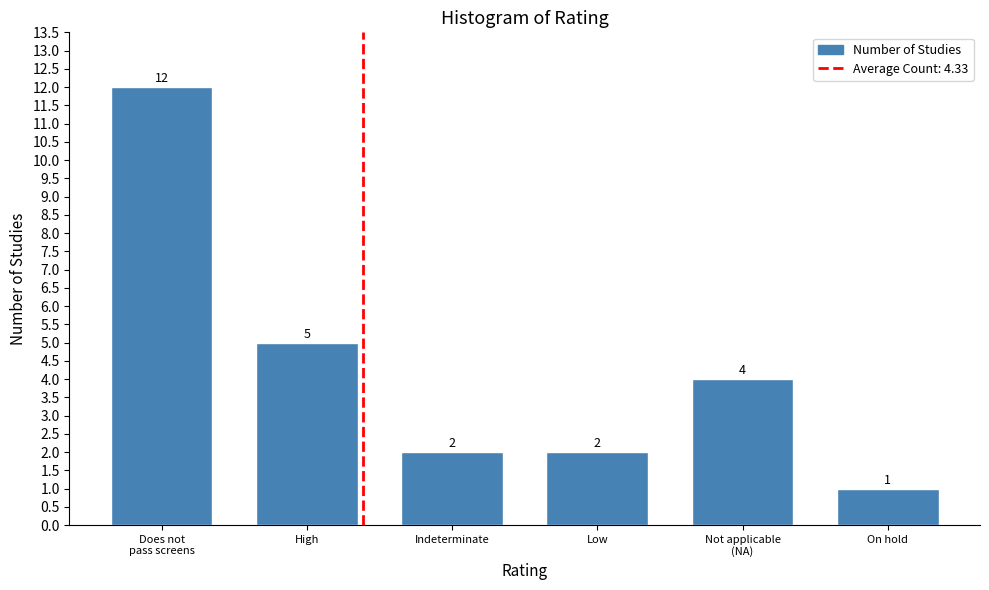

Reading right to left, extract all data points from this chart.

1	4	2	2	5	12